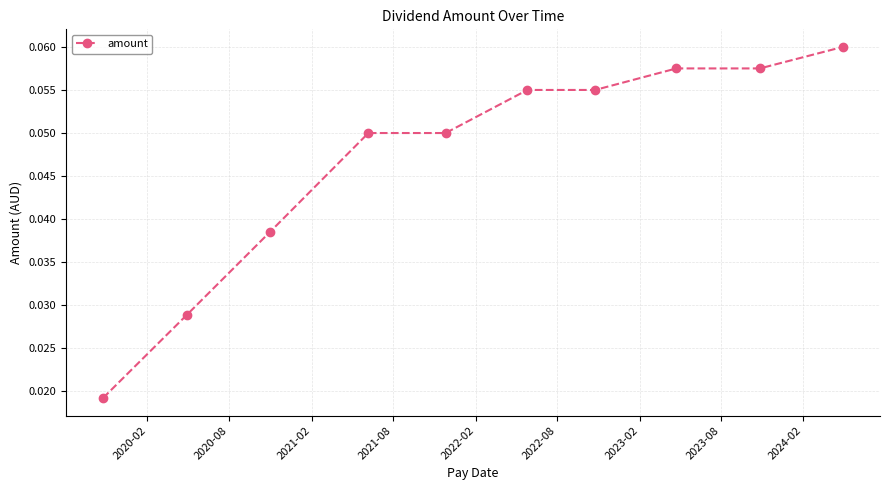

What is the sum of all values?

0.5